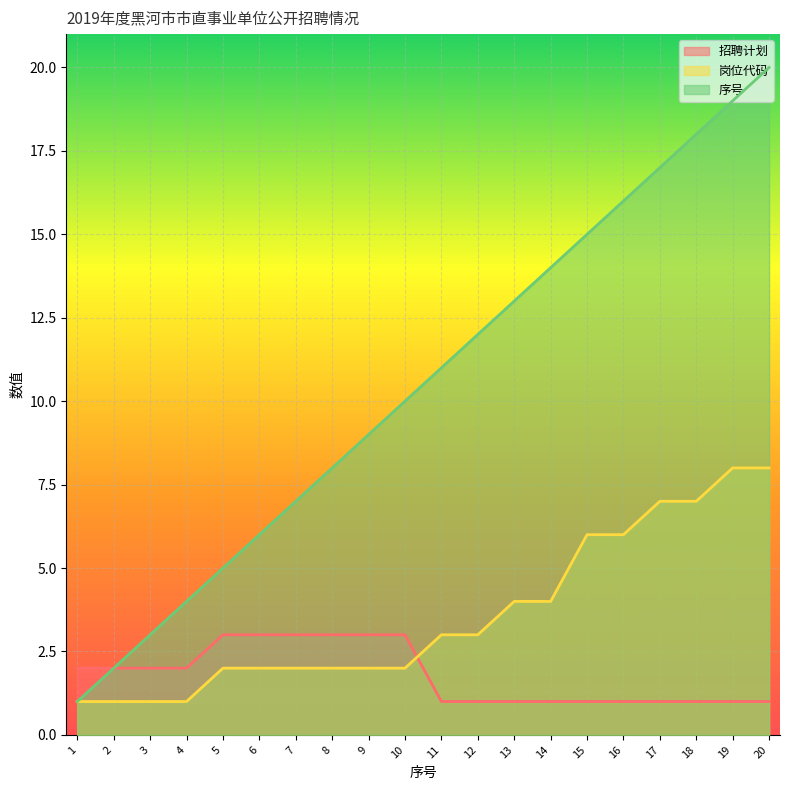

Between 10 and 14, which series saw the biggest shift?

序号